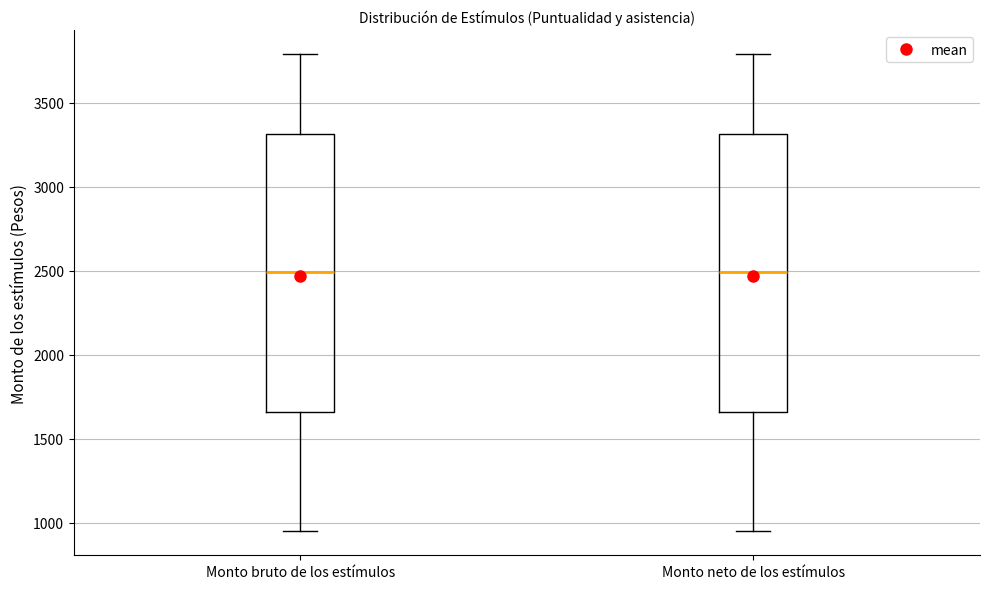

Reading left to right, transcribe this box plot: for each box, give where its median line is, the range the box spans, and where its two whiskers end, as read against the y-axis. The values are not printed on the chart, so give them approximately, as read against the axis.

Monto bruto de los estímulos: median 2500, box 1650 to 3300, whiskers 950 to 3800
Monto neto de los estímulos: median 2500, box 1650 to 3300, whiskers 950 to 3800